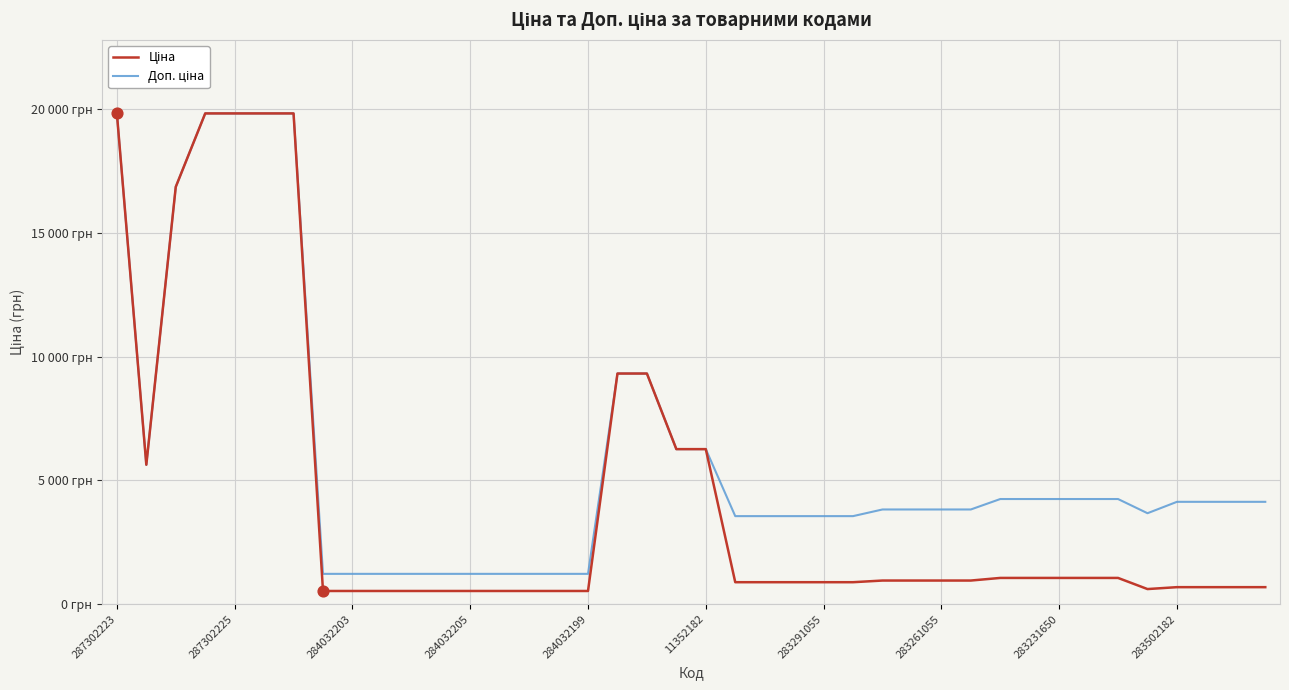

At how many categories does at least one series exceed 12399?

6